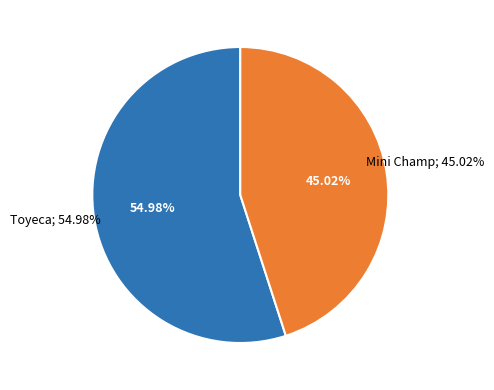

Is it true that SUZU is 33% of the pie?

False